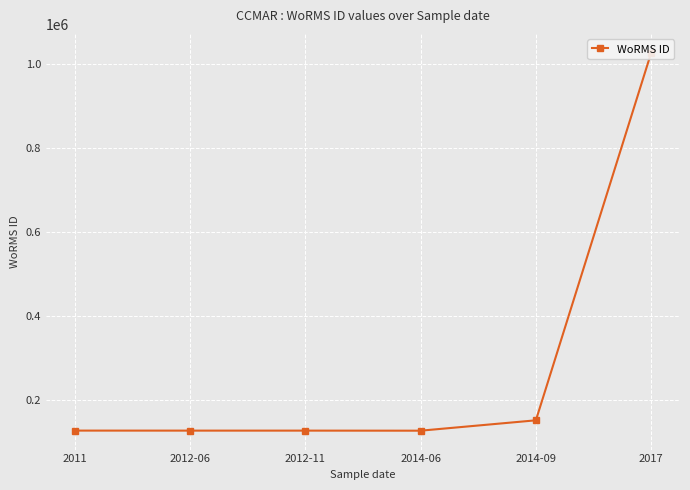

Reading left to right, extract all data points from this chart.

127036	126975	126975	126816	151523	1026595